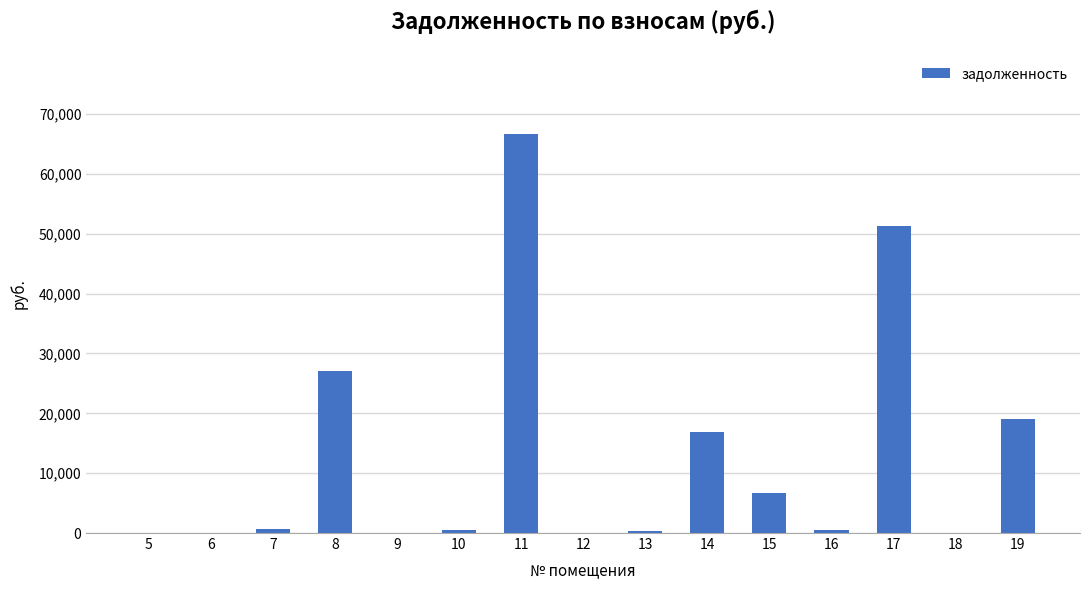

Is it true that the value at 9 is 0.0?

True